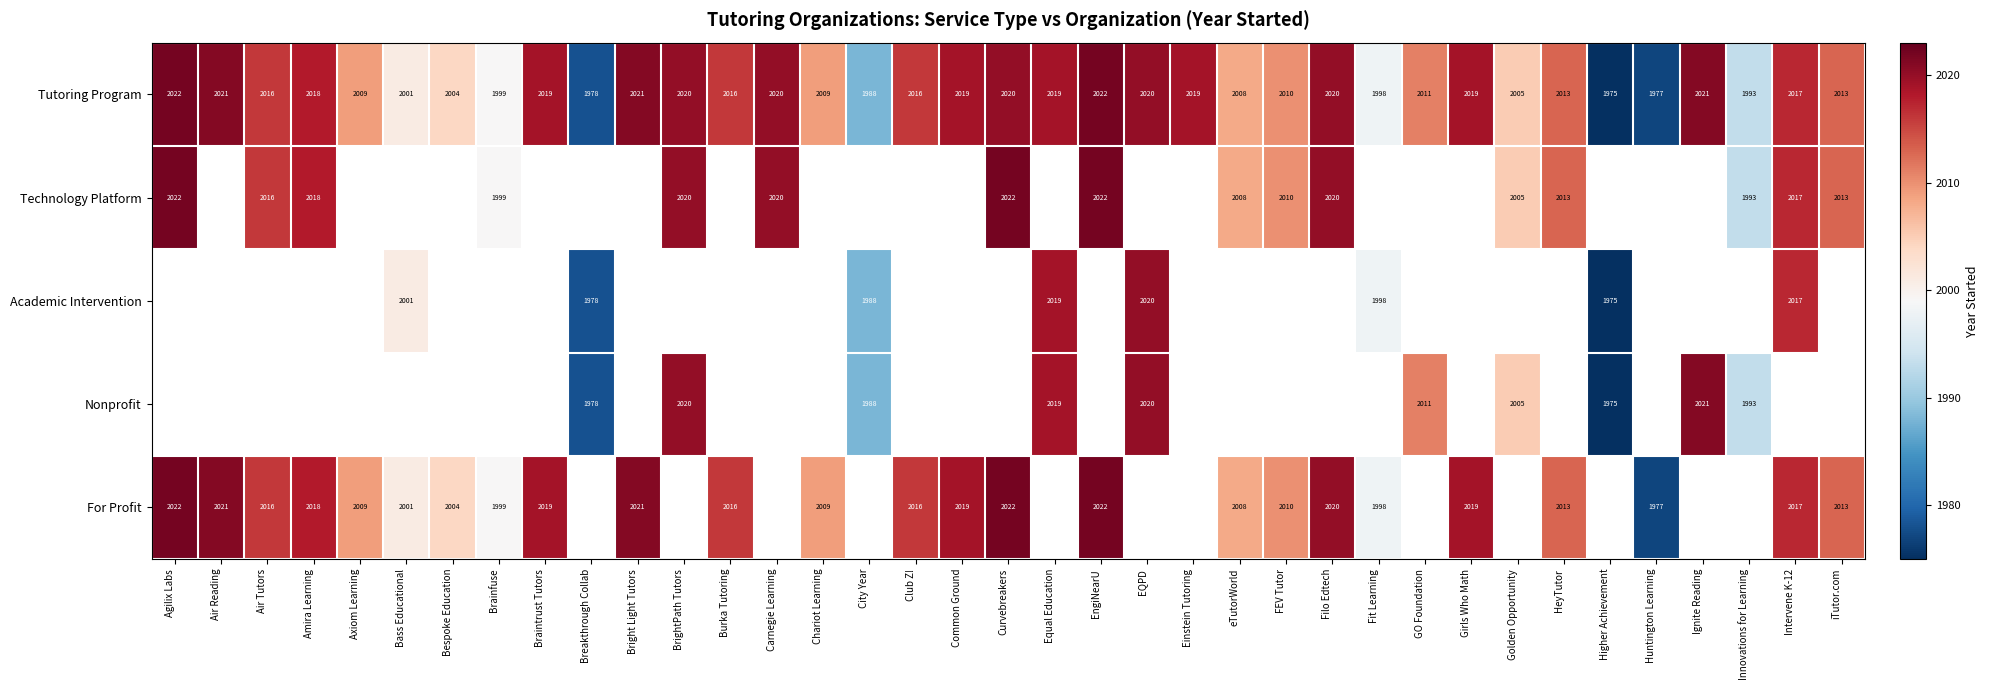

What is the sum of the Tutoring Program values at FEV Tutor and Bass Educational?

4011